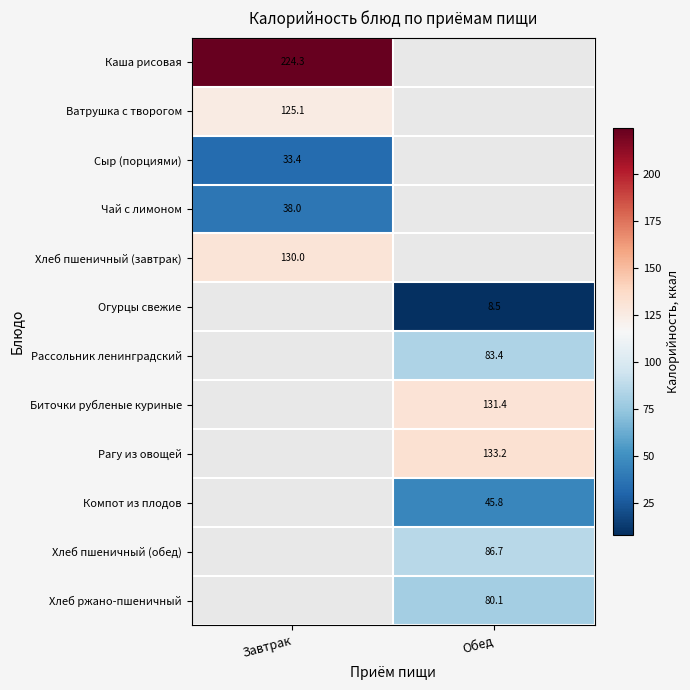

Is the value of Хлеб пшеничный (обед) at Завтрак greater than the value of Огурцы свежие at Завтрак?

No